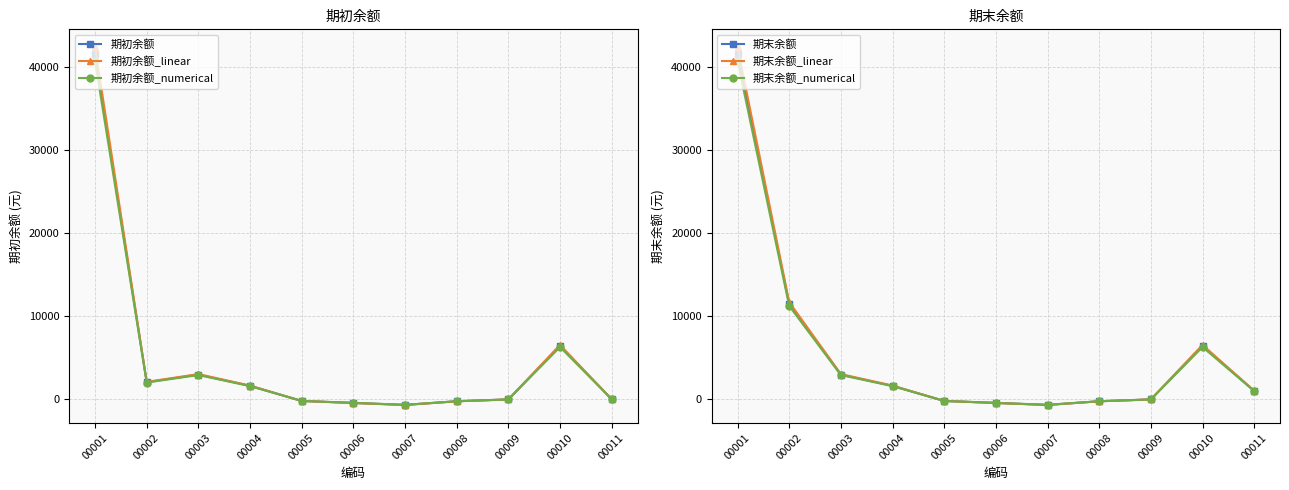

Does the chart have visible grid lines?

Yes